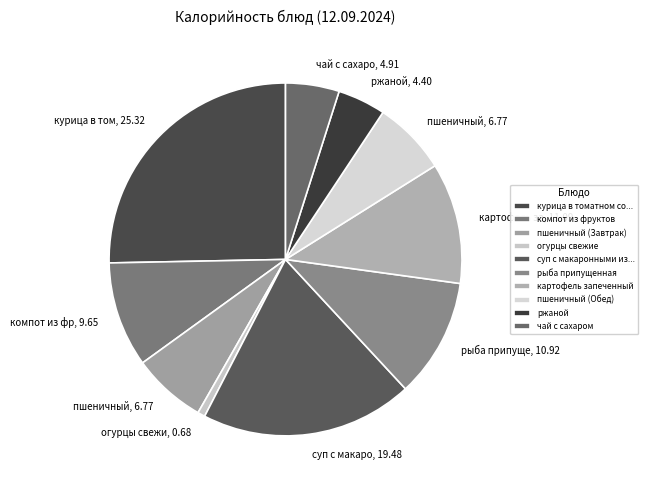

The ржаной slice represents 4% of the pie. True or false?

True